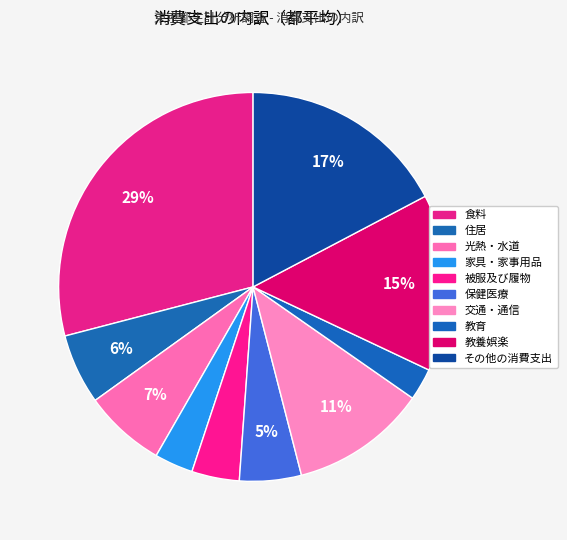

Which has a higher value, 保健医療 or 被服及び履物?

保健医療